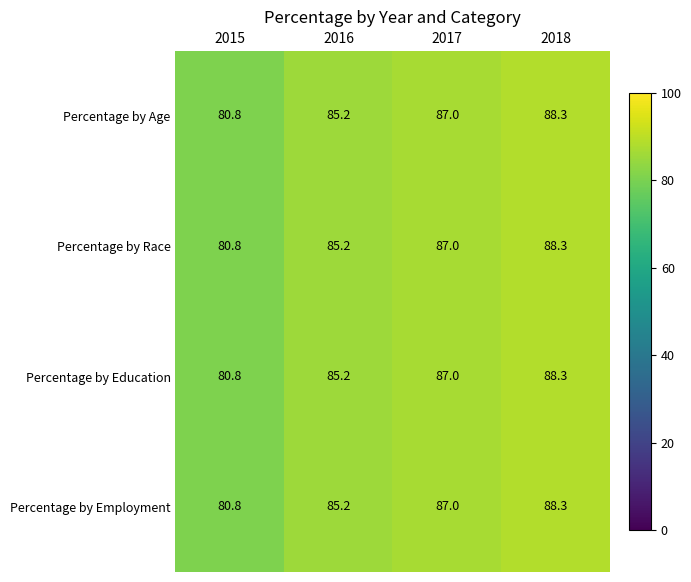

What is the difference between the maximum and minimum values in the Percentage by Education series?

7.5